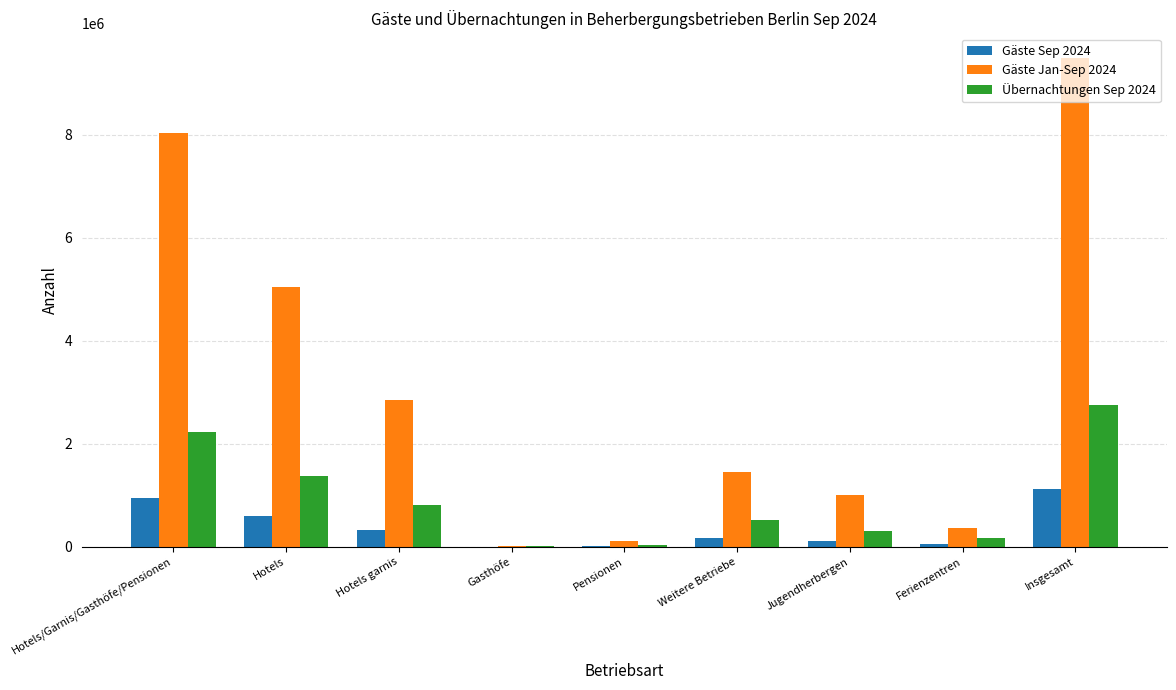

The value of Gäste Jan-Sep 2024 at Hotels garnis is 1954190. True or false?

False